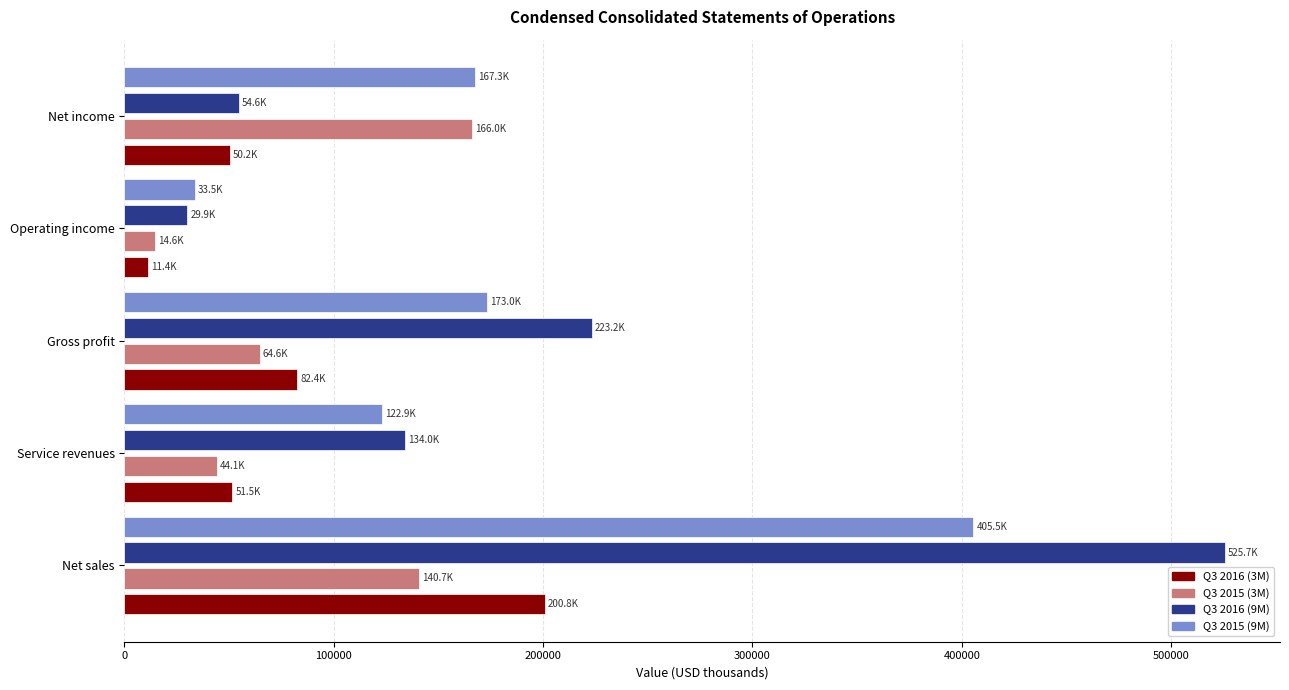

At which category is the sum across all series the highest?

Net sales